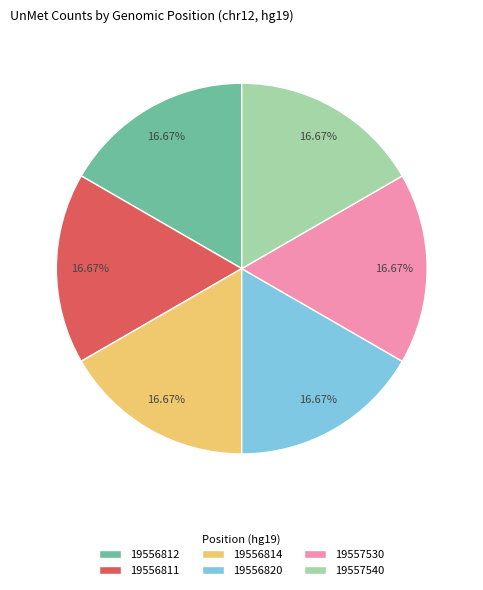

How many segments does this pie chart have?

6